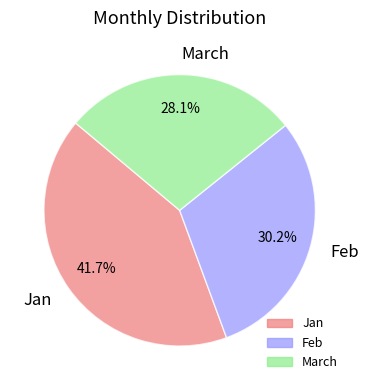

Is Feb the majority of the pie?

No